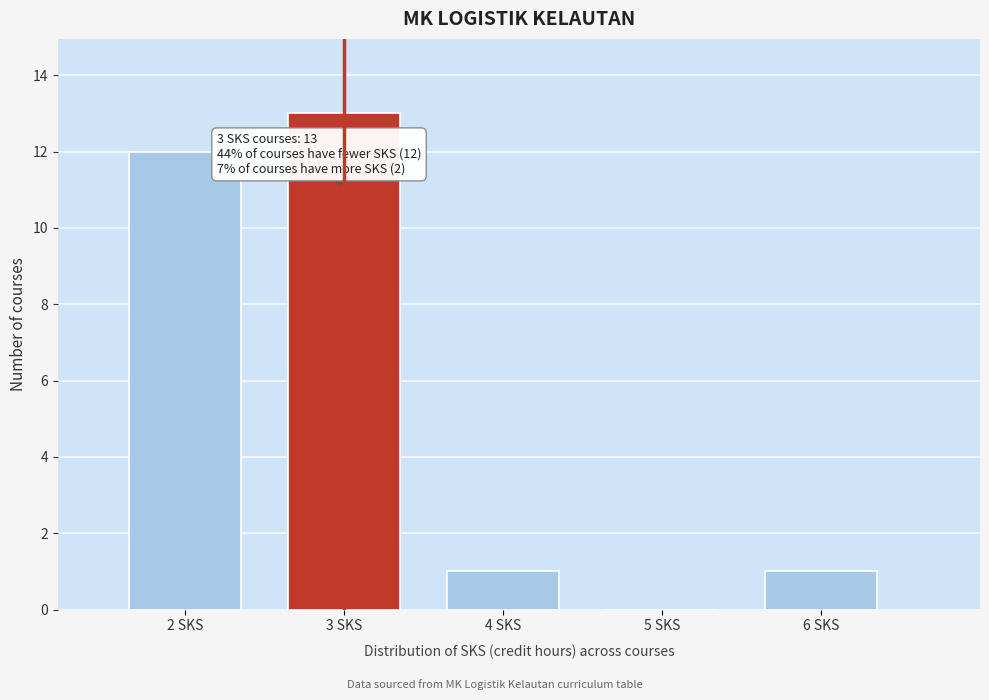

Over which range of the x-axis is the bar tallest?

2.5 to 3.5